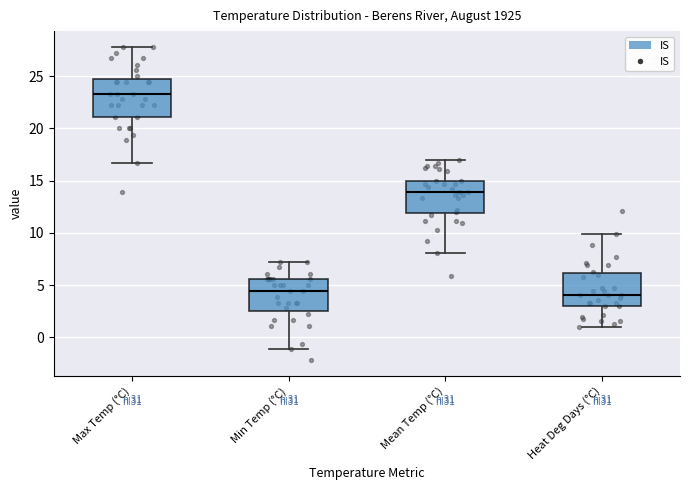

Which box has the highest median line?

Max Temp (°C)